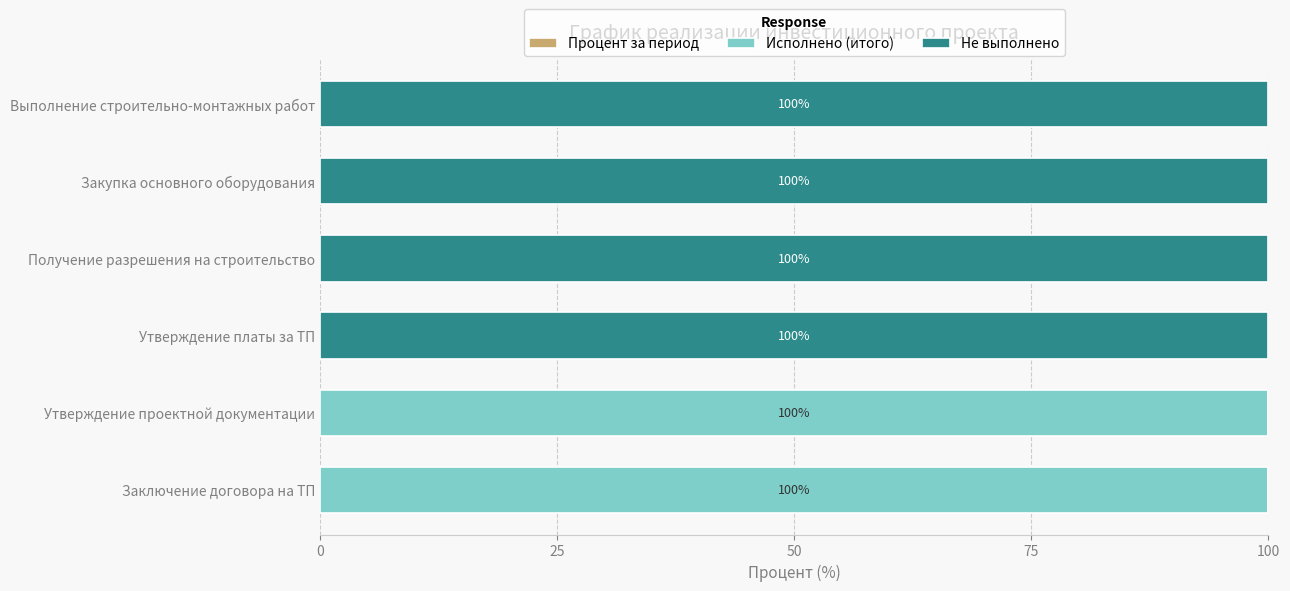

What is the sum of all Исполнено (итого) values?

200